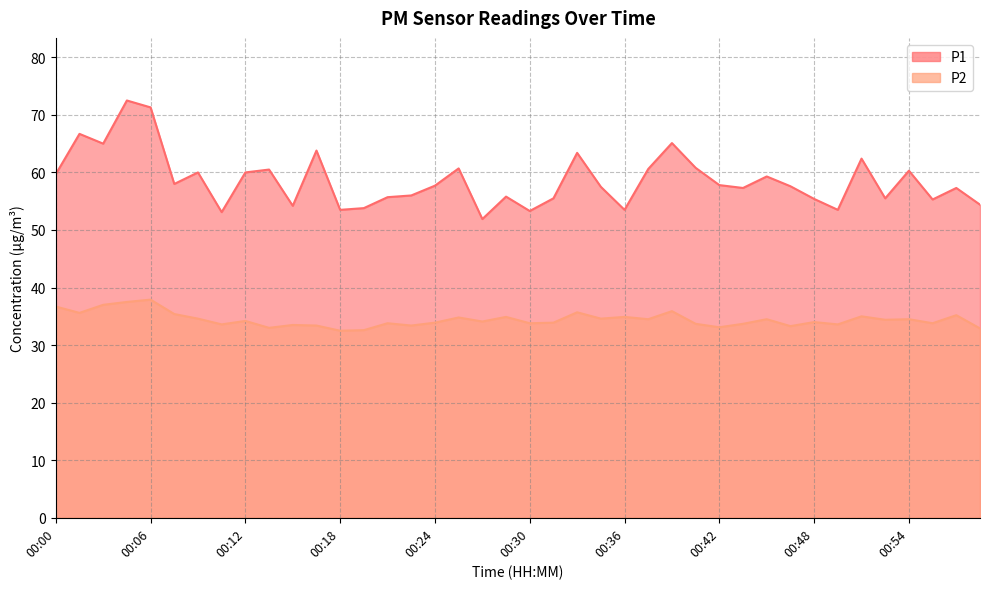

Where is P2 nearest to the value 35?

00:51